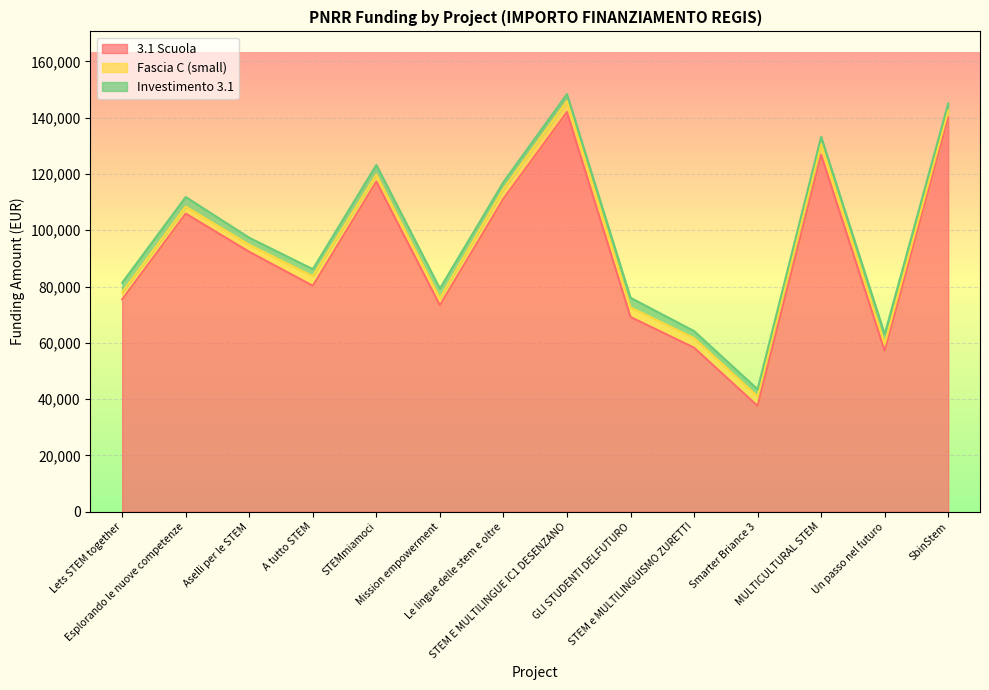

Which series ends up on top after the final intersection of Fascia C (small) and Investimento 3.1?

Investimento 3.1